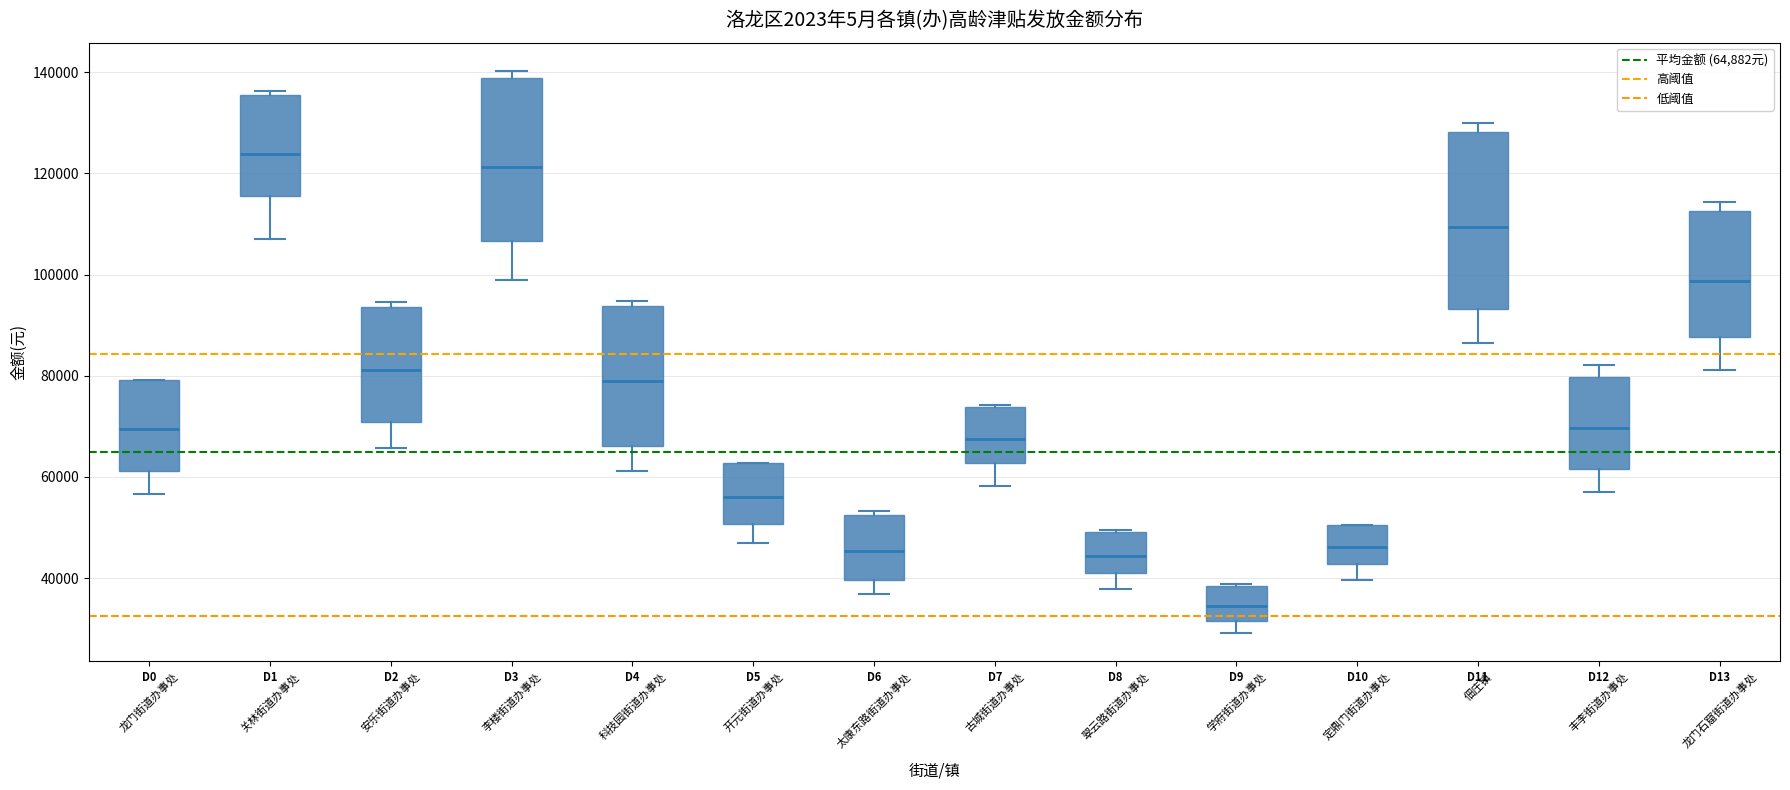

Which box is the tallest, from its lower edge to its upper edge?

佃庄镇